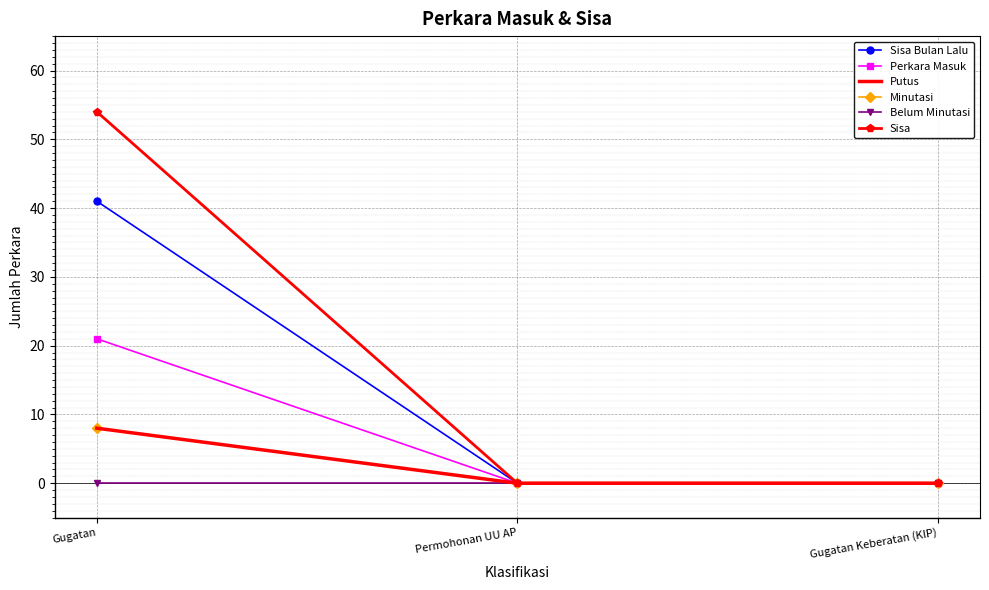

Where is Belum Minutasi nearest to the value 0?

Gugatan